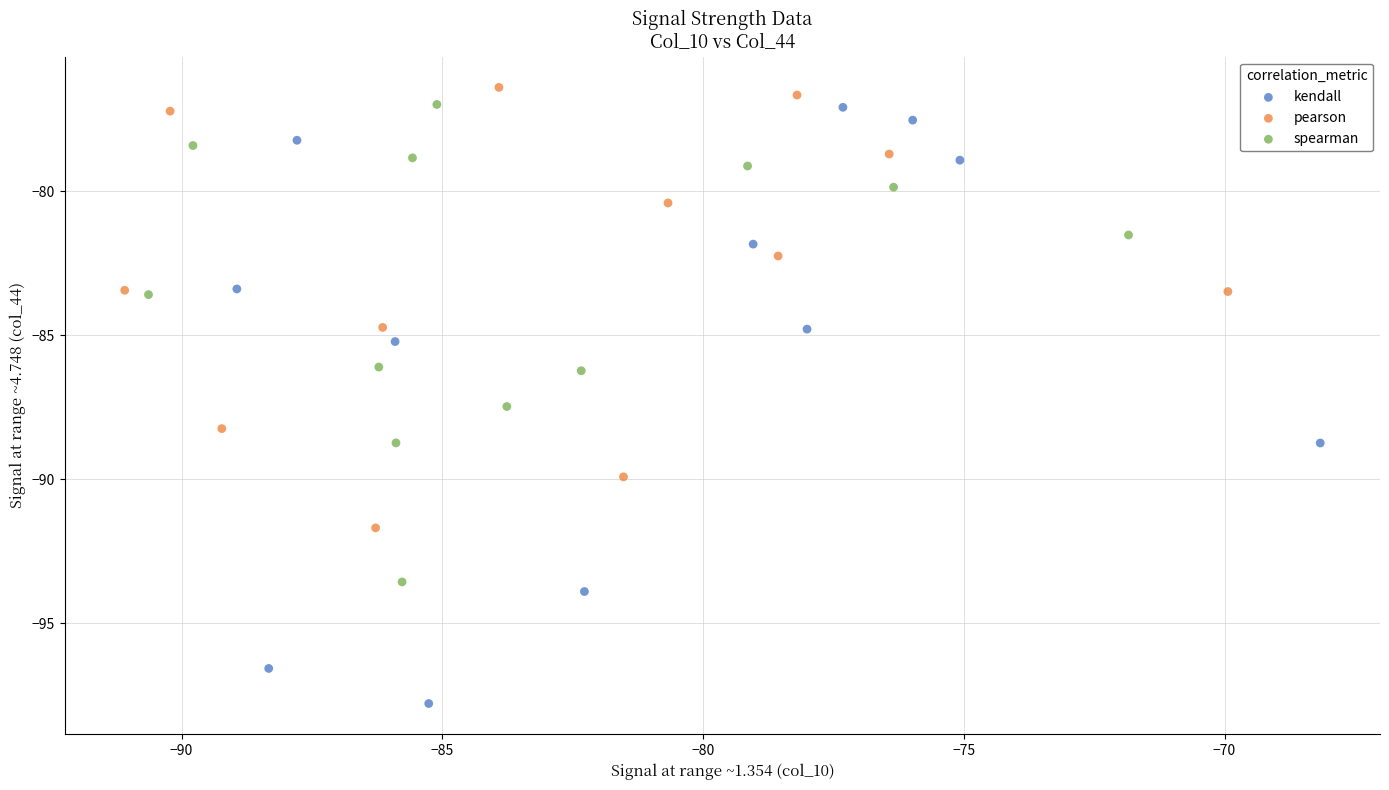

What are all the series names shown in the legend?

kendall, pearson, spearman